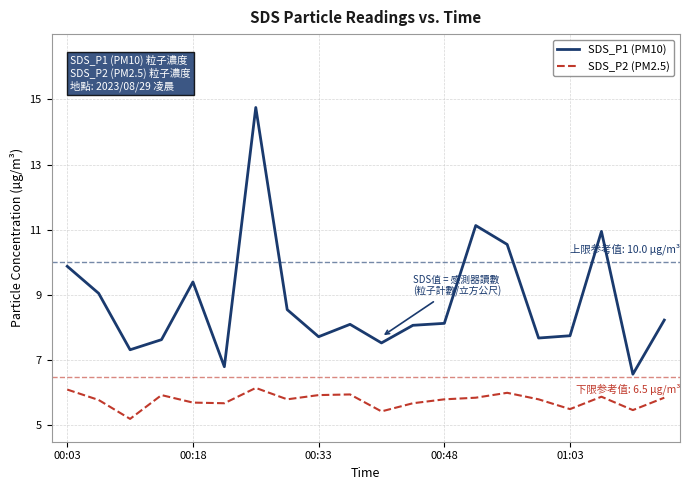

Which series has the largest total across all categories?

SDS_P1 (PM10)